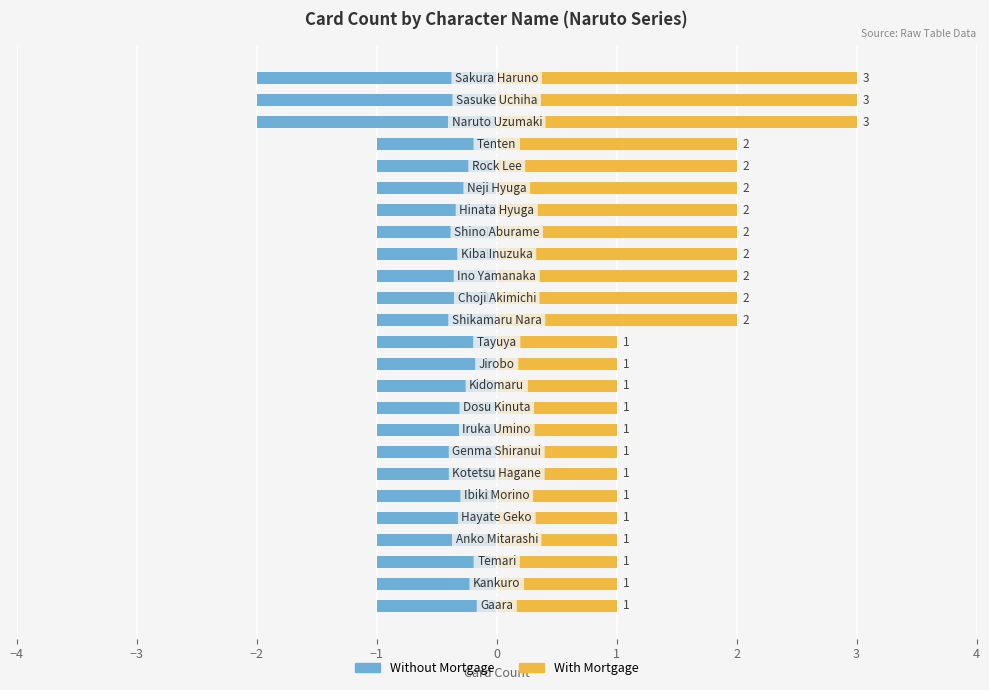

What is the maximum value for With Mortgage?

3